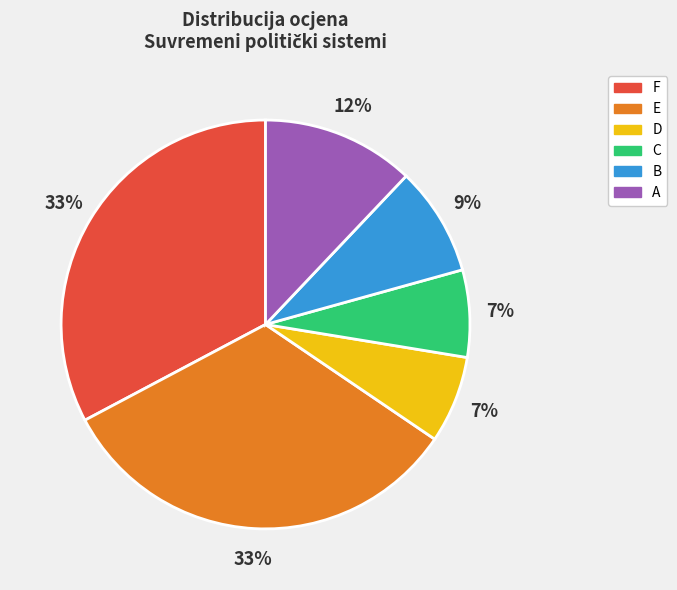

Does D represent more than half of the total?

No